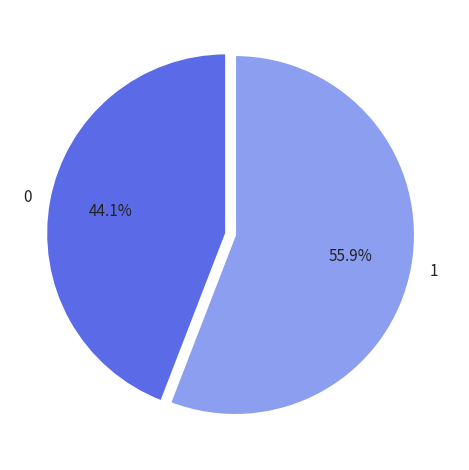

Is there any slice that represents more than half of the pie?

Yes